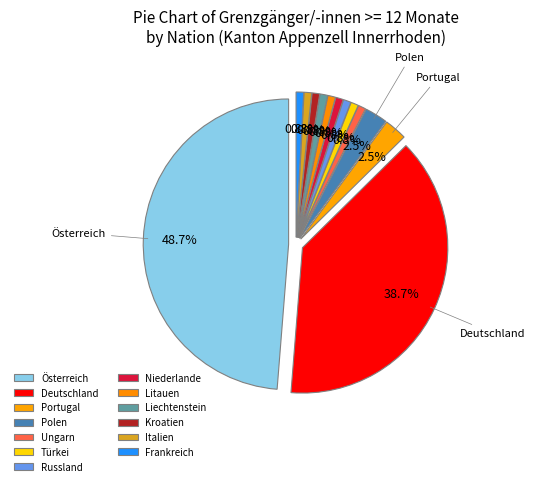

Between Österreich and Portugal, which is larger?

Österreich